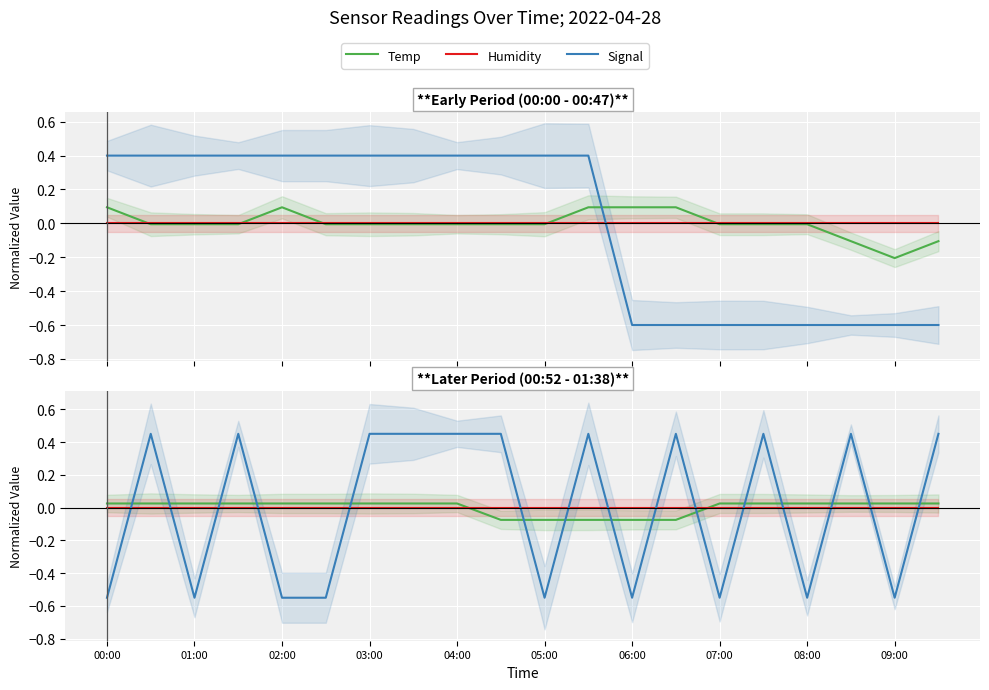

What is the spread (max minus min) of values at 01:00?

0.5